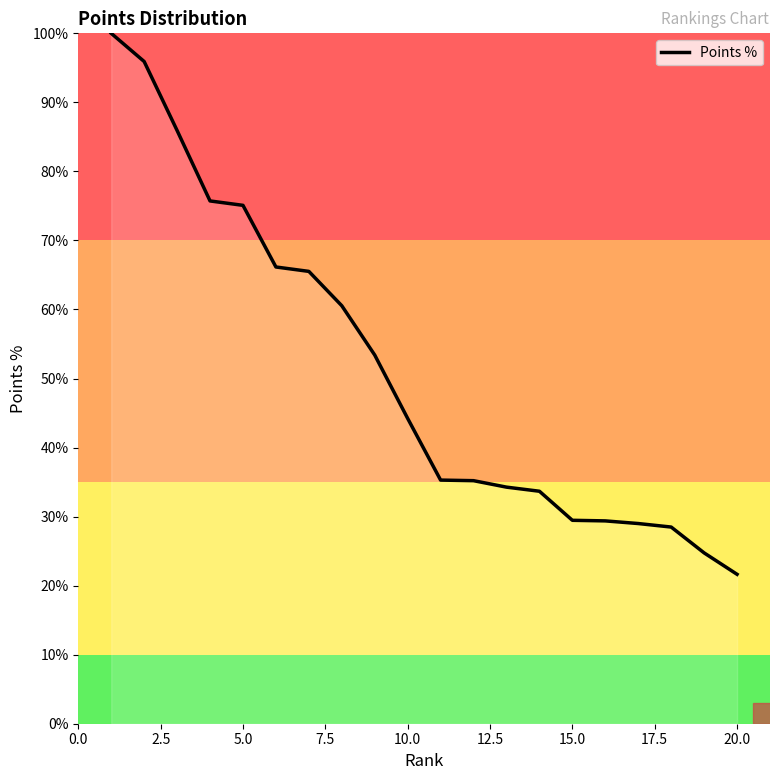

How many distinct data groups are displayed?

1